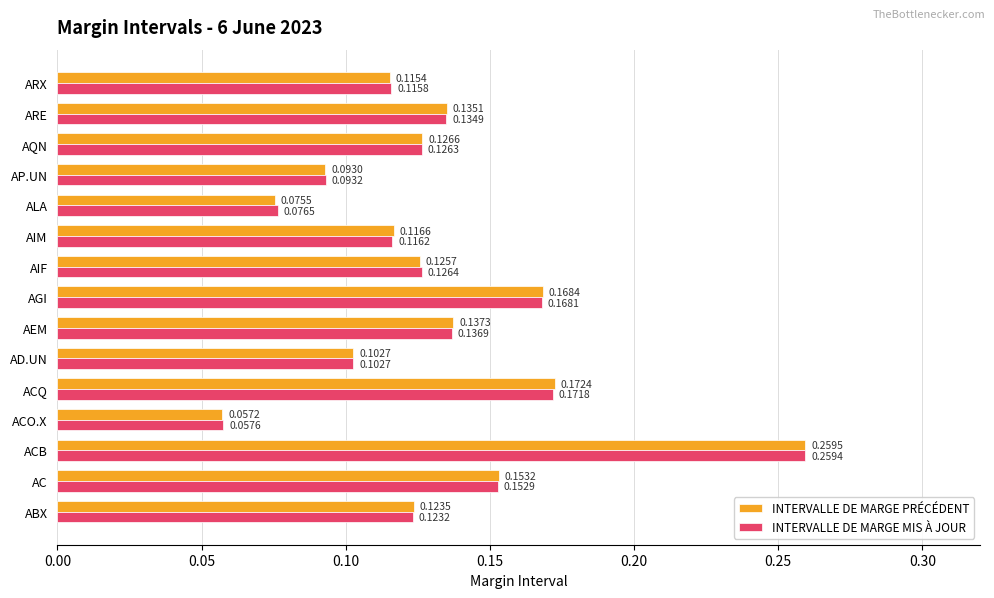

List the series in order of their overall mean, lowest first.

INTERVALLE DE MARGE MIS À JOUR, INTERVALLE DE MARGE PRÉCÉDENT